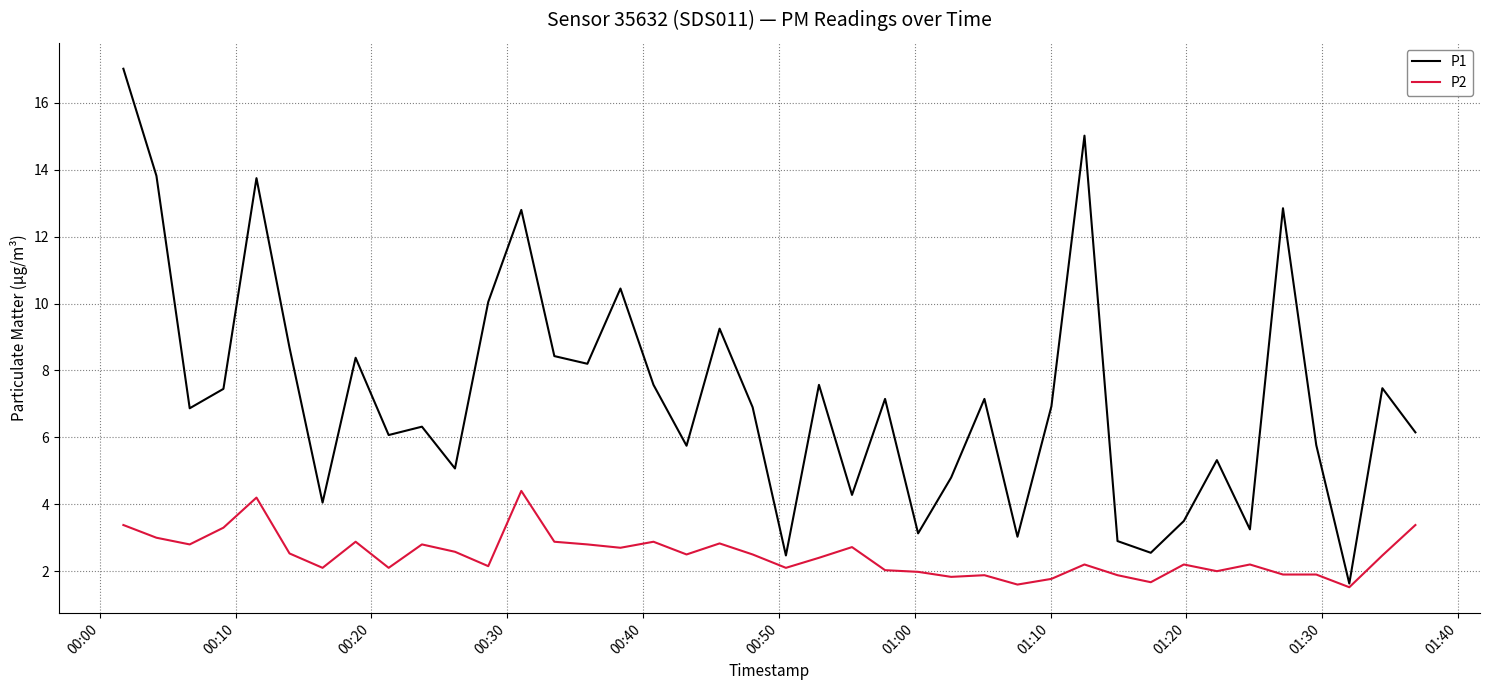

List the series in order of their peak value, lowest first.

P2, P1